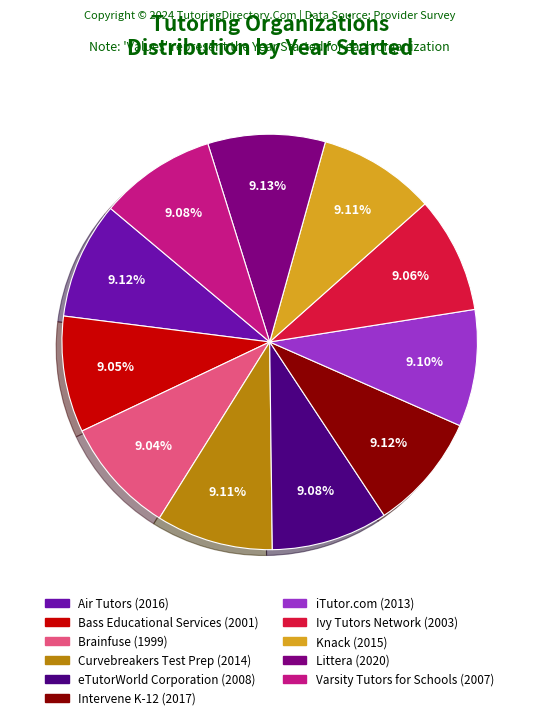

To the nearest percent, what percentage of the pie is Knack?

9%